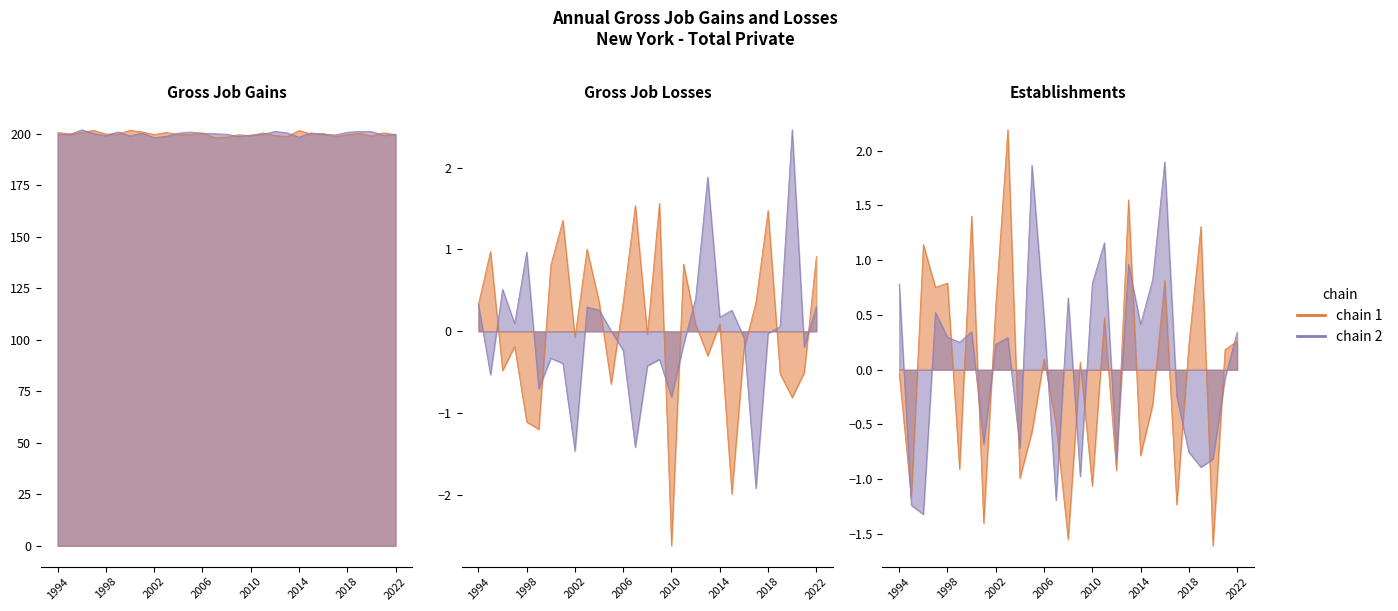

Which series has the largest range (max minus min)?

Gross job gains (Total)